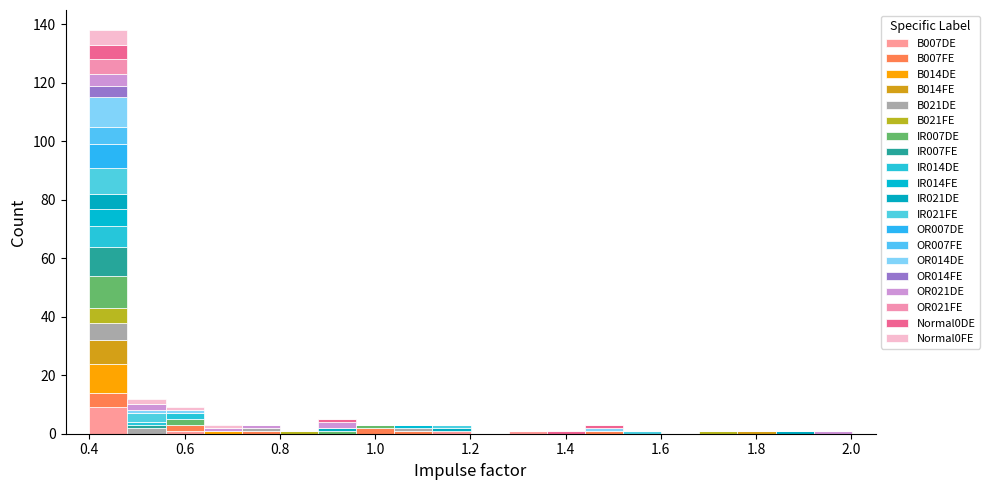

Reading left to right, transcribe this chart: for each stacked bar, give the range it covers on the x-axis and its total height. Neither the bar edges nor the heights are printed on the chart, so give them approximately, as read against the axes.

0.40 to 0.48: 138
0.48 to 0.56: 12
0.56 to 0.64: 10
0.64 to 0.72: 4
0.72 to 0.80: 4
0.80 to 0.88: under 2
0.88 to 0.96: 6
0.96 to 1.04: 4
1.04 to 1.12: 4
1.12 to 1.20: 4
1.20 to 1.28: 0
1.28 to 1.36: under 2
1.36 to 1.44: under 2
1.44 to 1.52: 4
1.52 to 1.60: under 2
1.60 to 1.68: 0
1.68 to 1.76: under 2
1.76 to 1.84: under 2
1.84 to 1.92: under 2
1.92 to 2.00: under 2